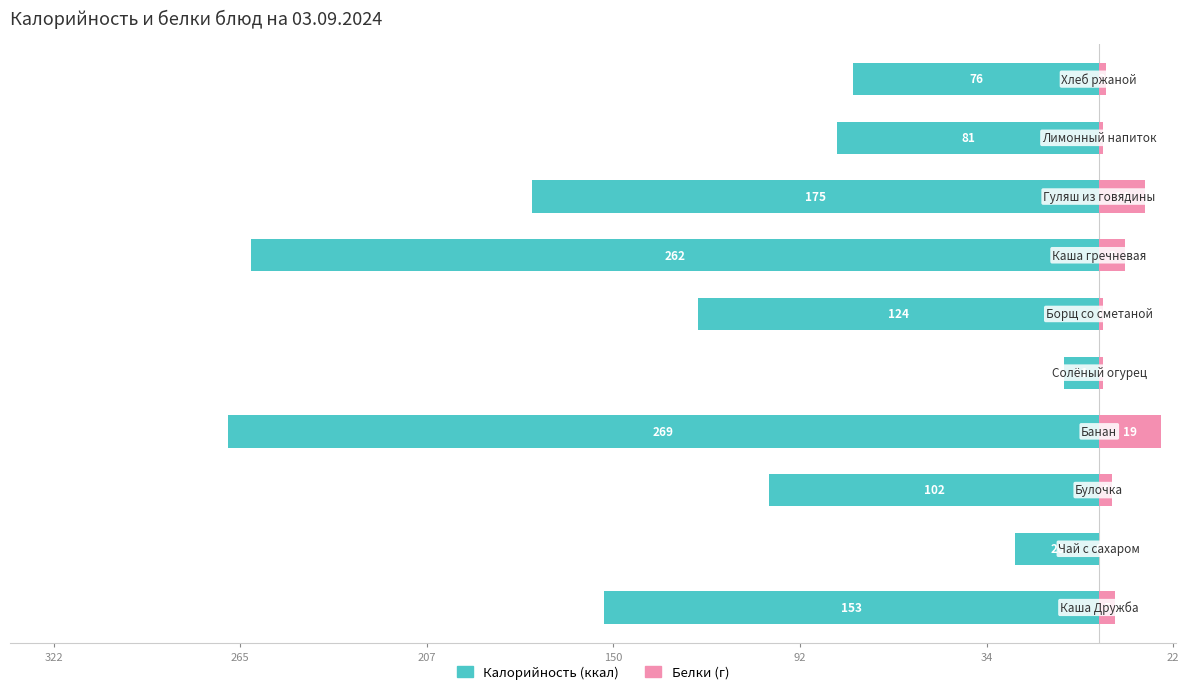

How many data points does each series have?

10